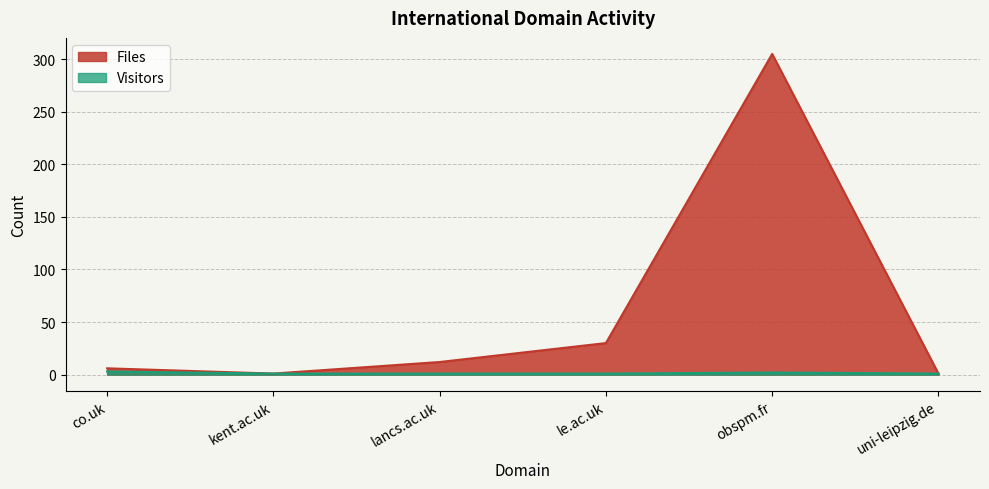

Where is the first local minimum for Files?

kent.ac.uk